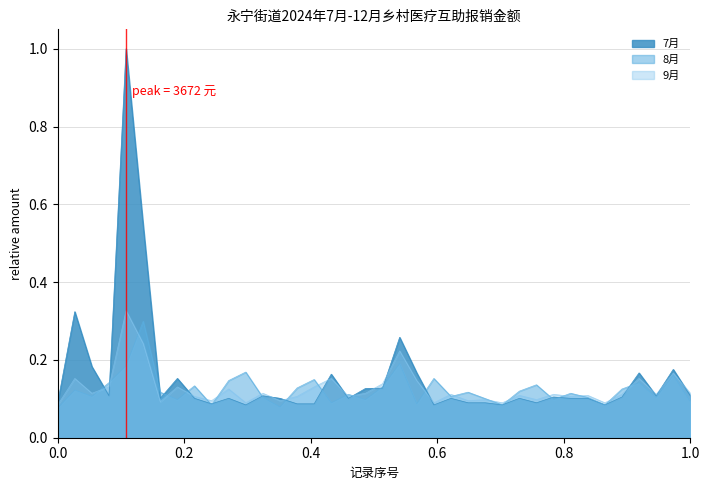

How many interior local peaks does the 9月 series have?

14